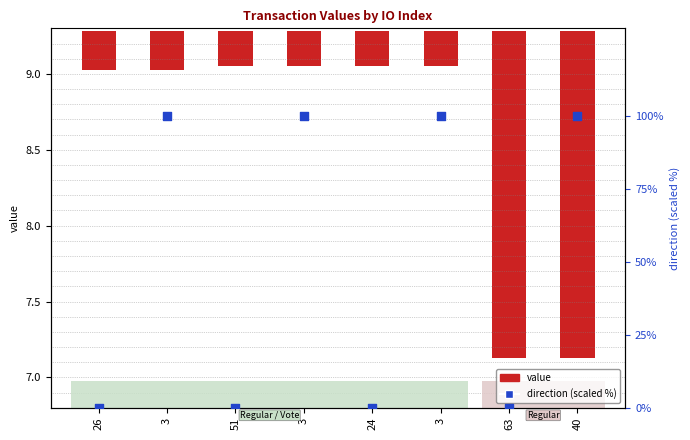

Between 3 and 63, which is larger?

3